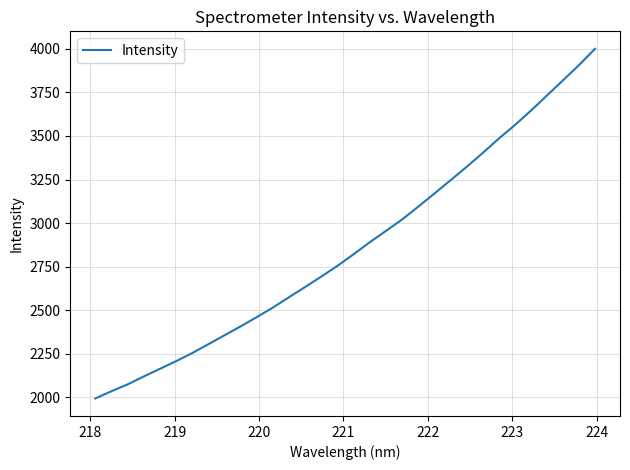

What is the sum of all values?

91582.7